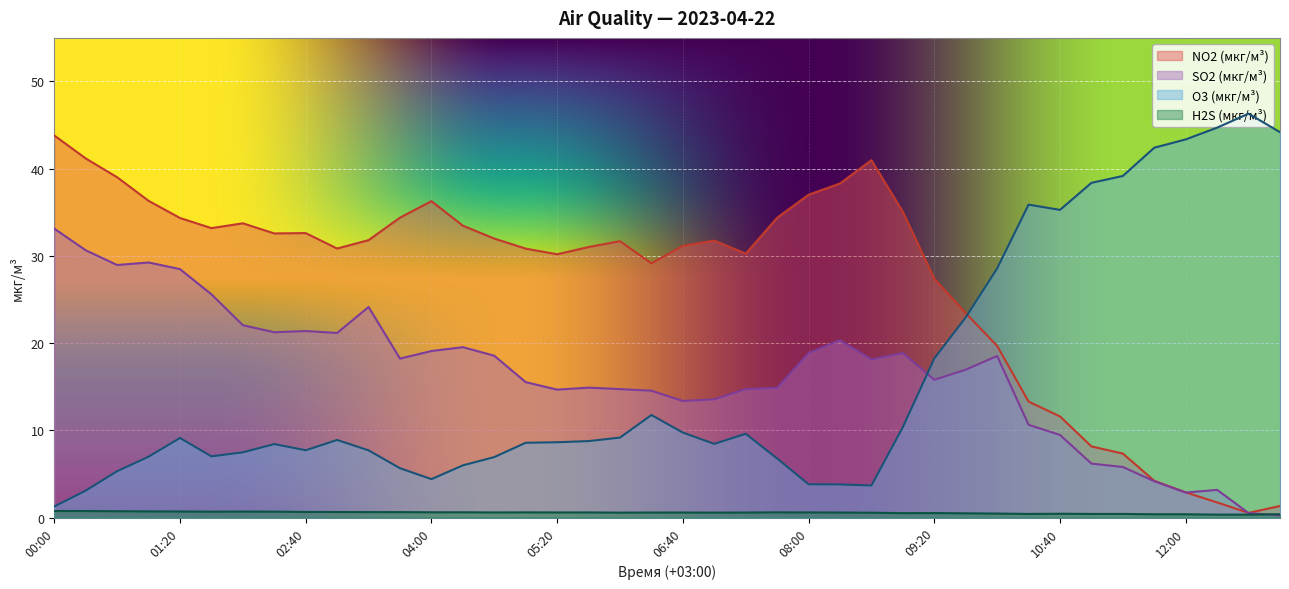

How many categories are shown in the chart?

40